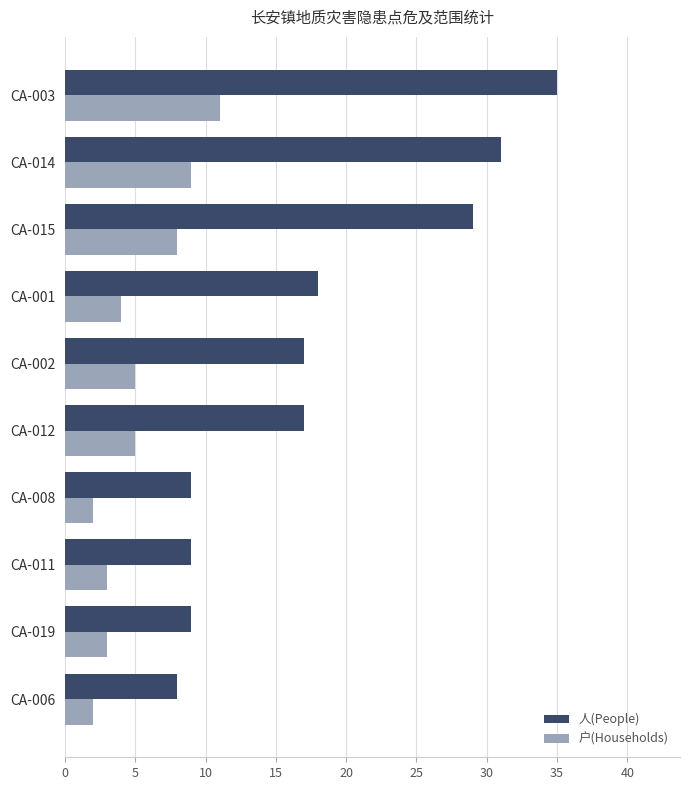

What is the difference between the maximum and minimum values in the 人(People) series?

27